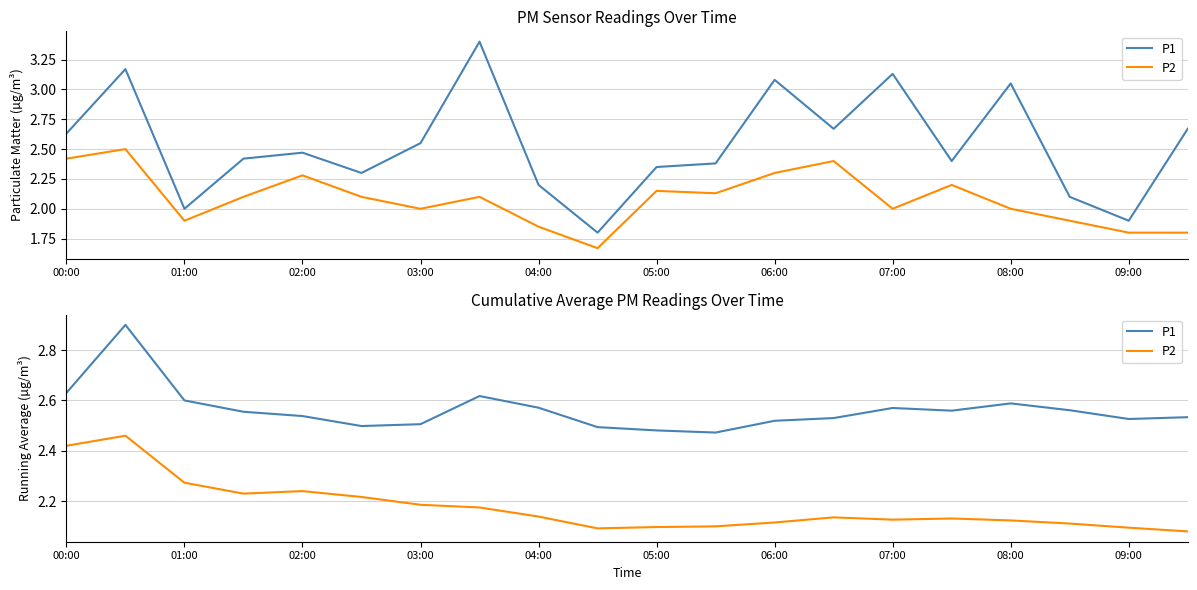

What is the value of the P2 point at the 4th from the left?

2.2